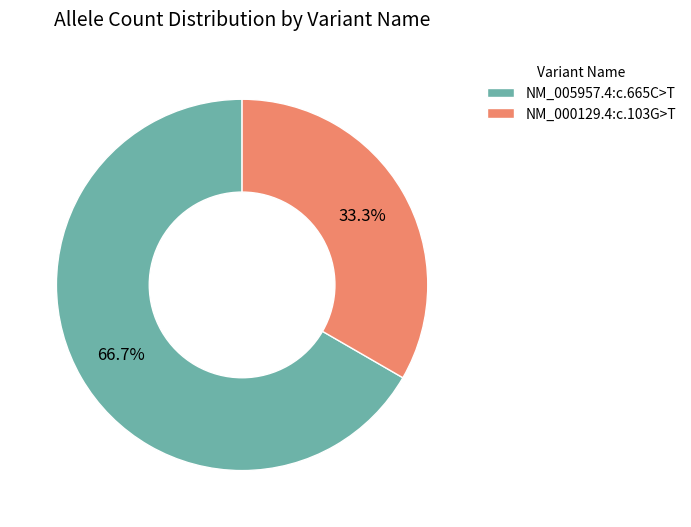

Is there a majority slice in this chart?

Yes